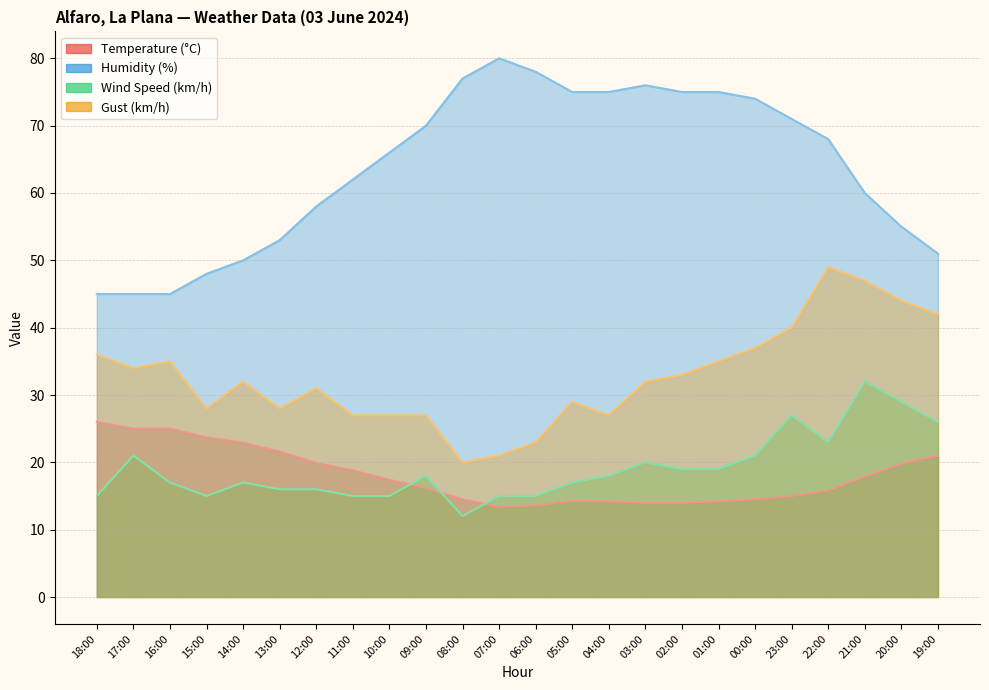

Between 09:00 and 02:00, which is larger?

09:00